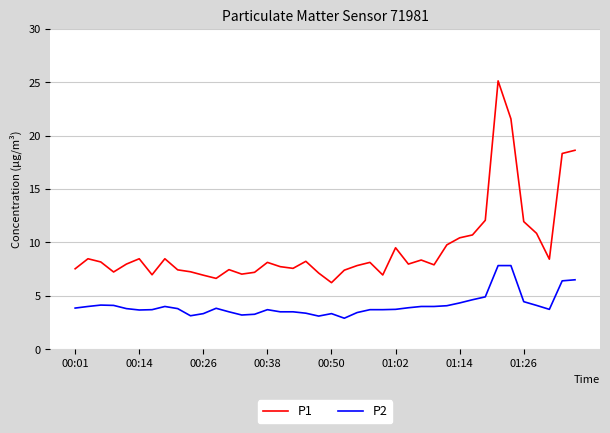

List the series in order of their overall mean, highest first.

P1, P2